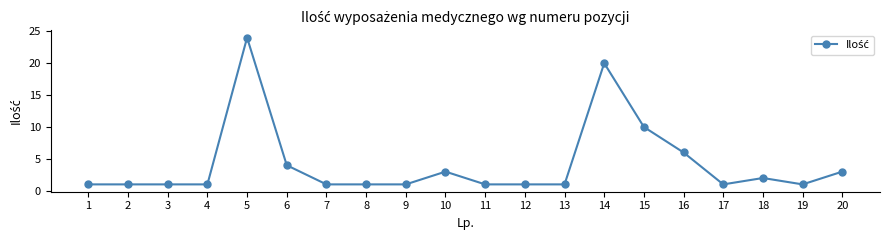

What is the sum of the values at 14 and 15?

30